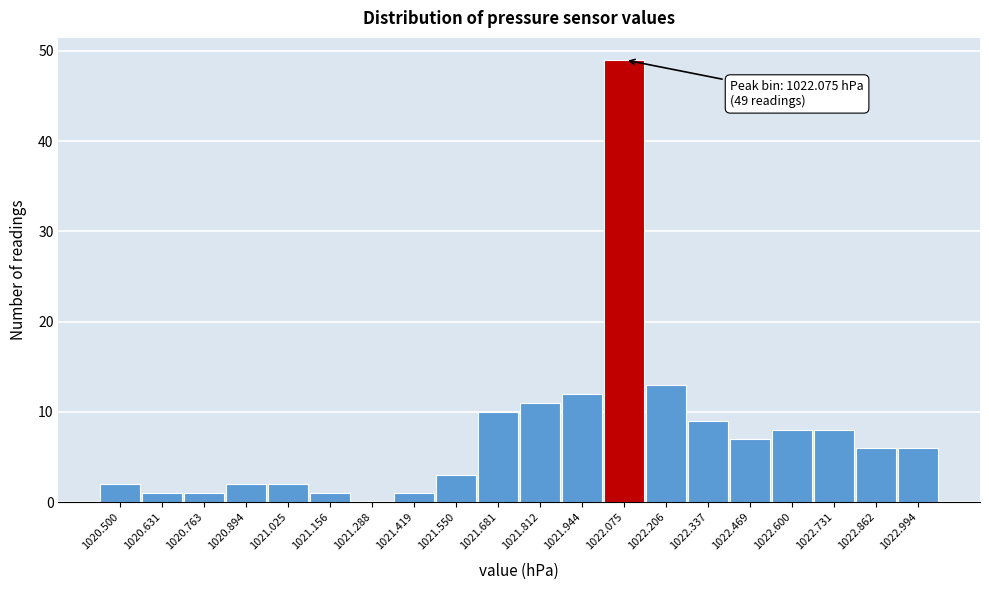

Reading left to right, what are all the values shown in this chart?

1020.500=2	1020.631=1	1020.763=1	1020.894=2	1021.025=2	1021.156=1	1021.288=0	1021.419=1	1021.550=3	1021.681=10	1021.812=11	1021.944=12	1022.075=49	1022.206=13	1022.337=9	1022.469=7	1022.600=8	1022.731=8	1022.862=6	1022.994=6